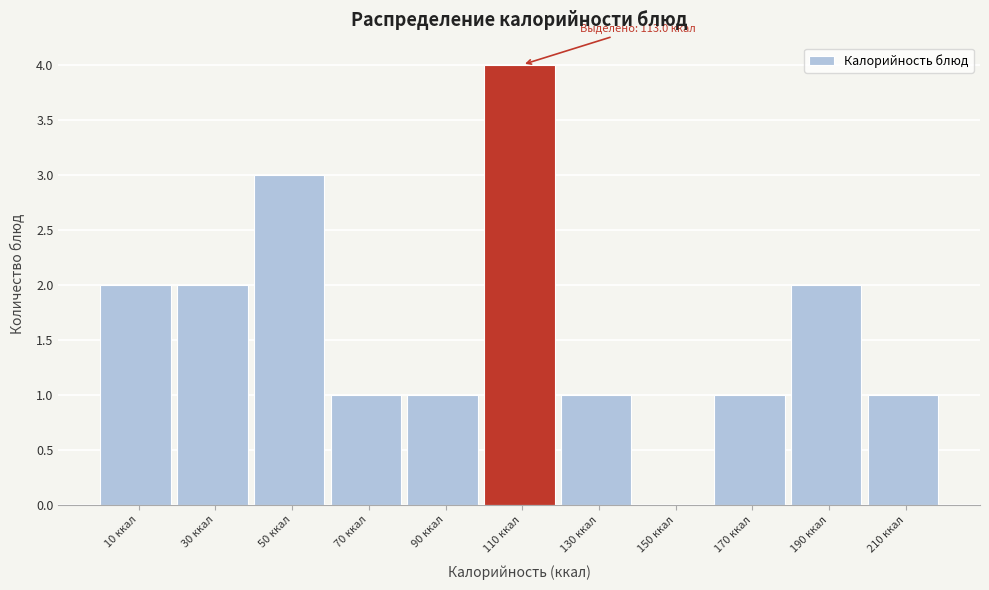

Which range on the x-axis has the tallest bar?

100 to 120